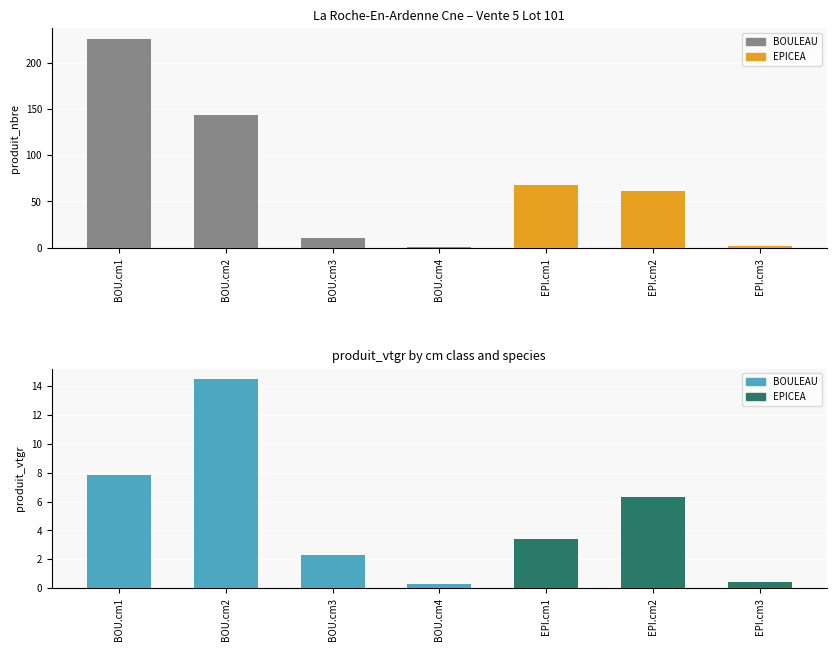

What is the spread (max minus min) of values at BOU.cm2?

128.5